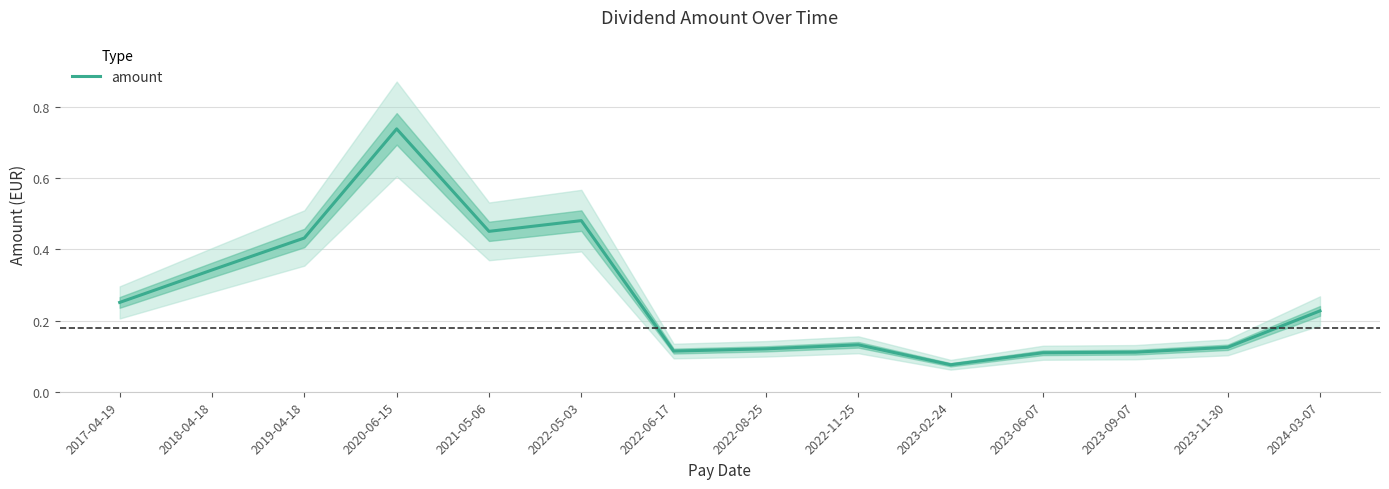

The chart shows a value of 0.1 at 2022-06-17. True or false?

True